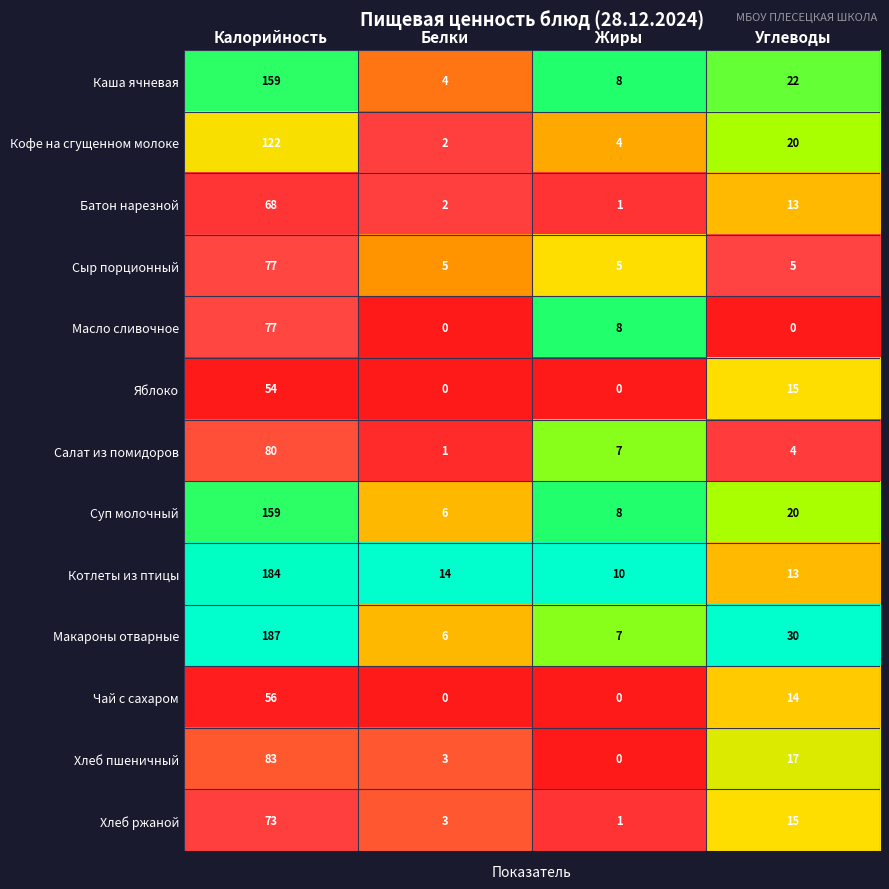

Which series has the widest spread of values?

Макароны отварные